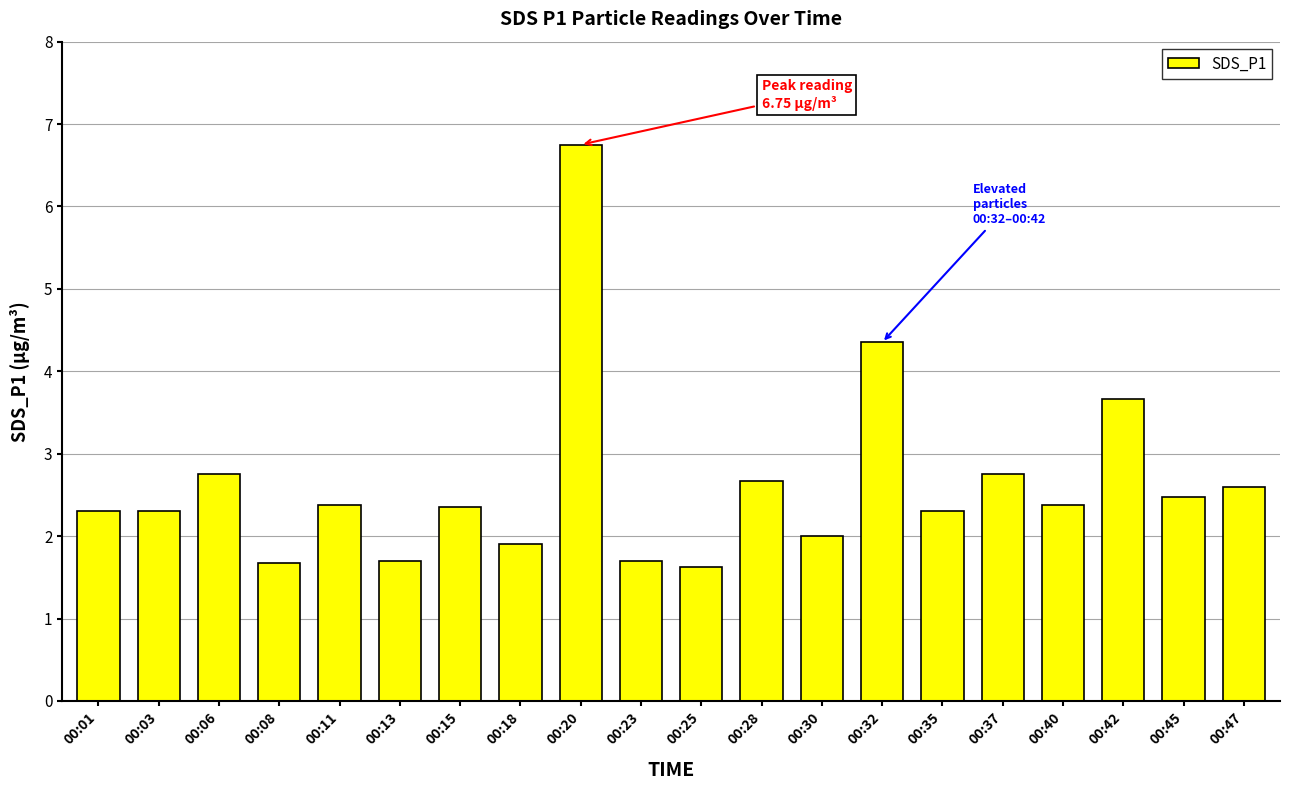

Does the chart contain stacked bars?

No